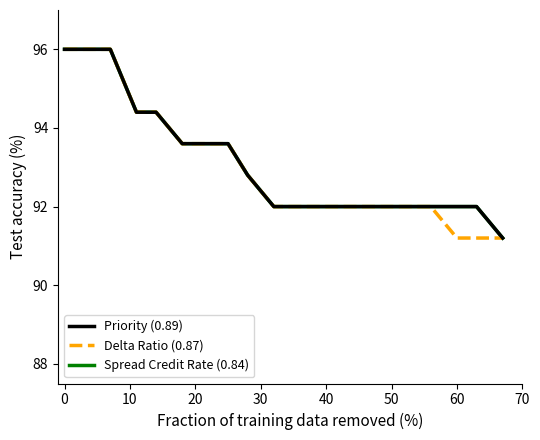

True or false: Spread Credit Rate (0.84) and Delta Ratio (0.87) cross at least once.

False